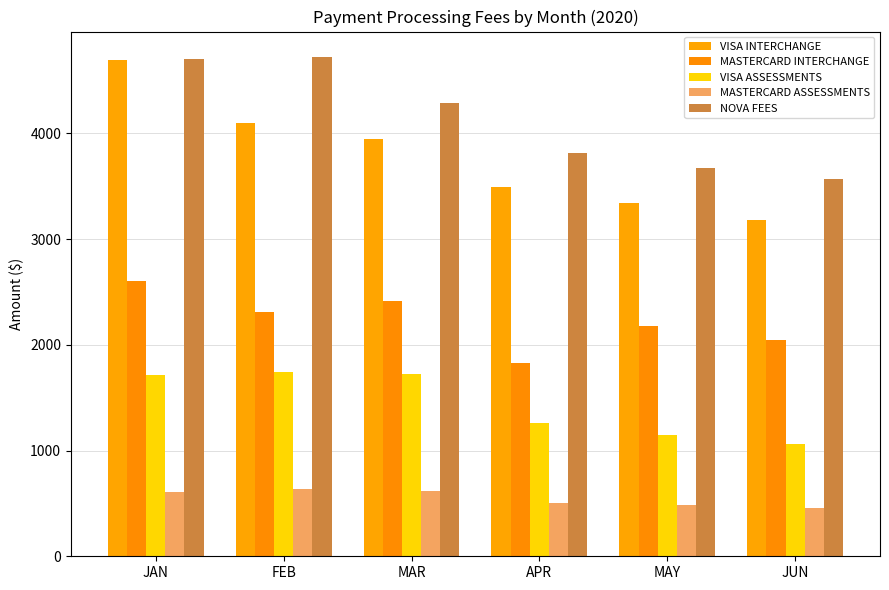

How many series are shown in this chart?

5